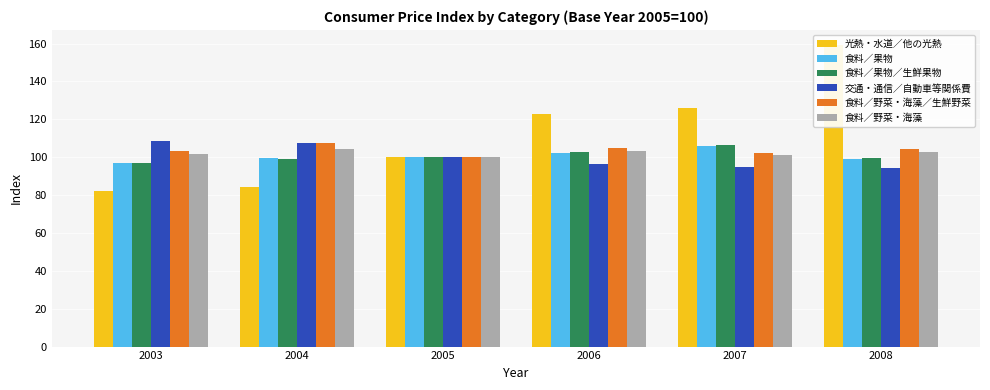

Between 2006 and 2005, which is larger?

2006